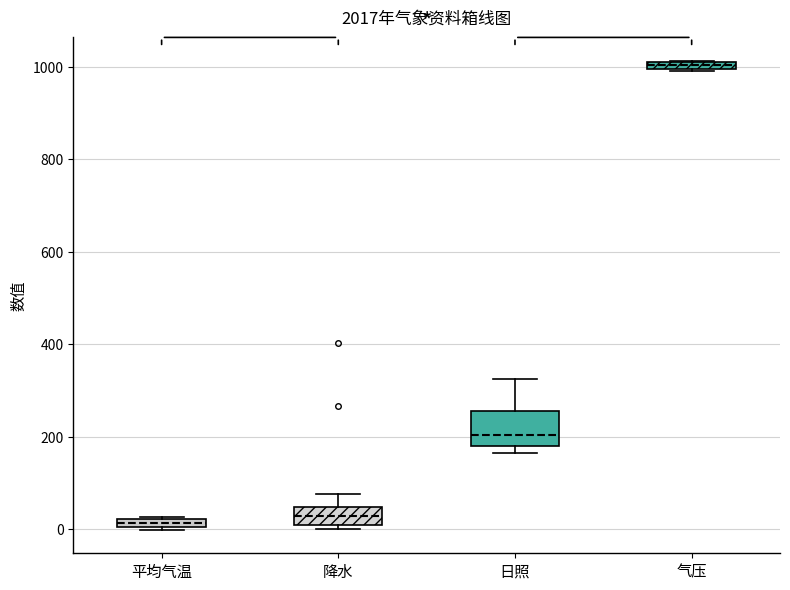

Which box is the tallest, from its lower edge to its upper edge?

日照